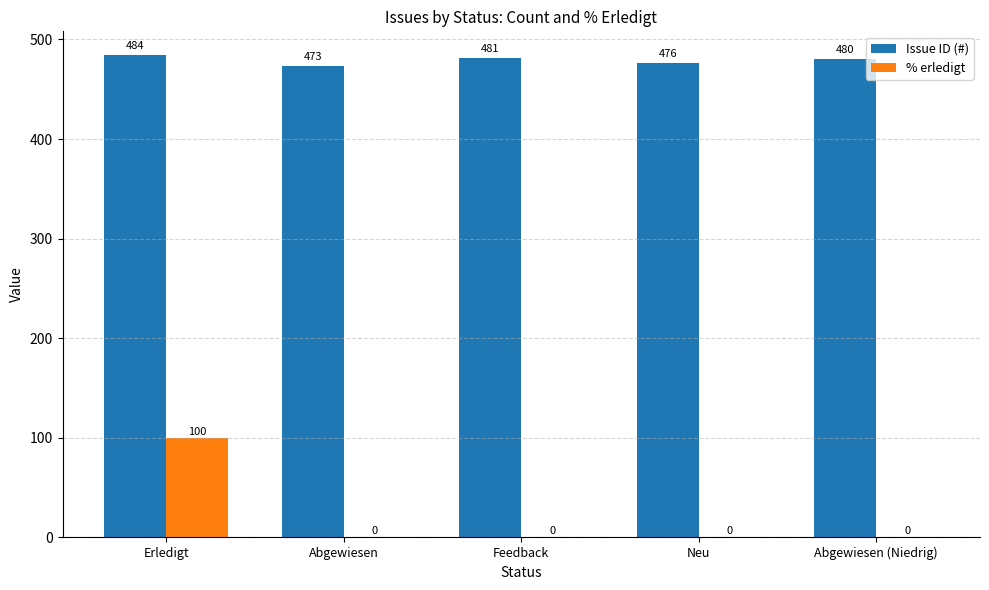

Which category has the highest value across all series?

Erledigt